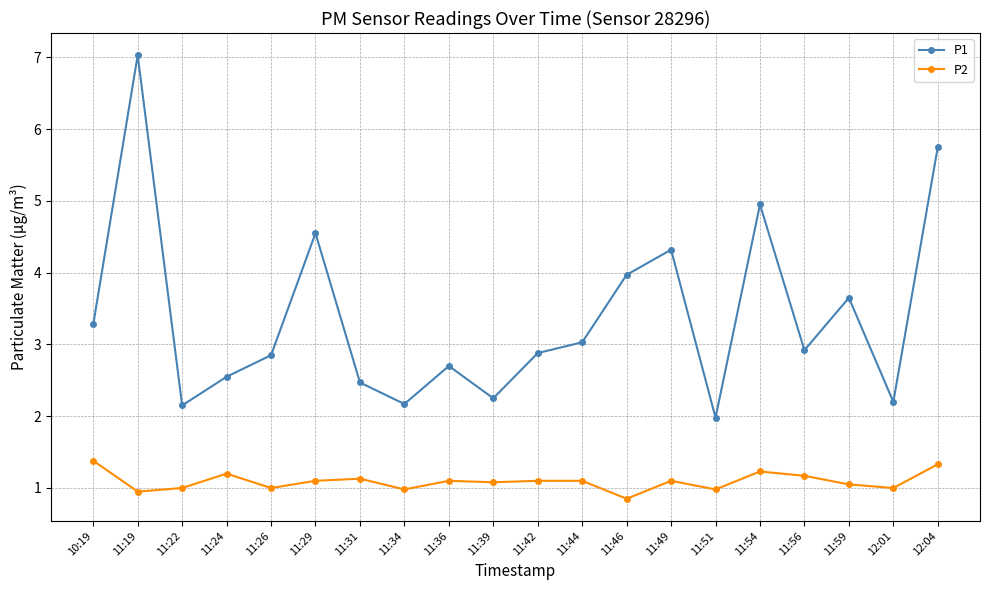

At which category is the sum across all series the highest?

11:19